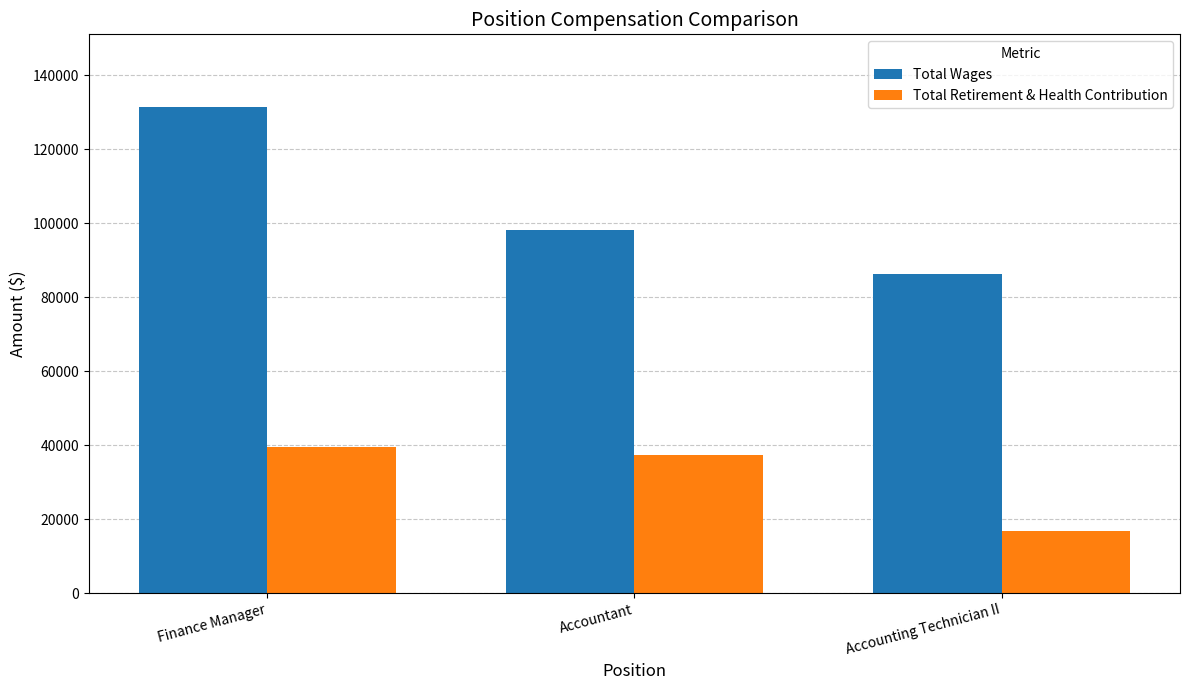

How many data points does each series have?

3